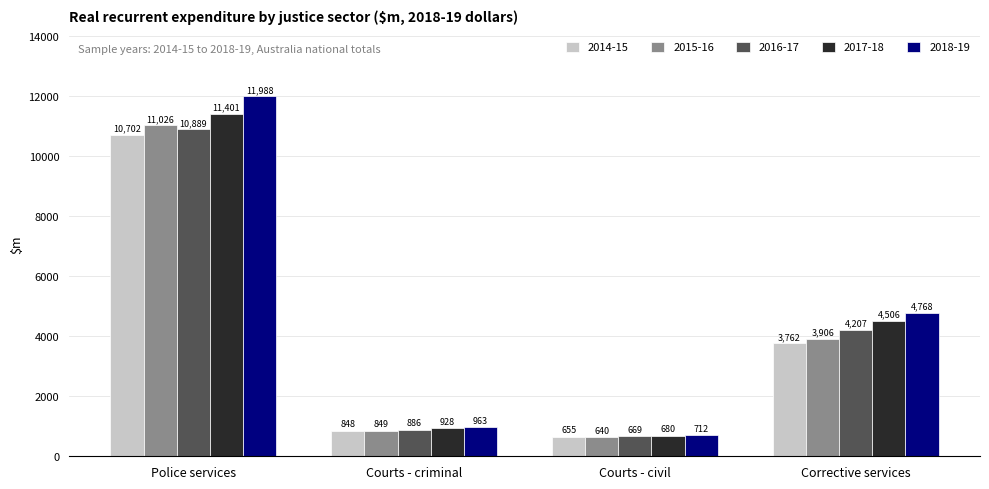

Reading right to left, extract all data points from this chart.

2014-15: 3762	655	848	10702
2015-16: 3906	640	849	11026
2016-17: 4207	669	886	10889
2017-18: 4506	680	928	11401
2018-19: 4768	712	963	11988